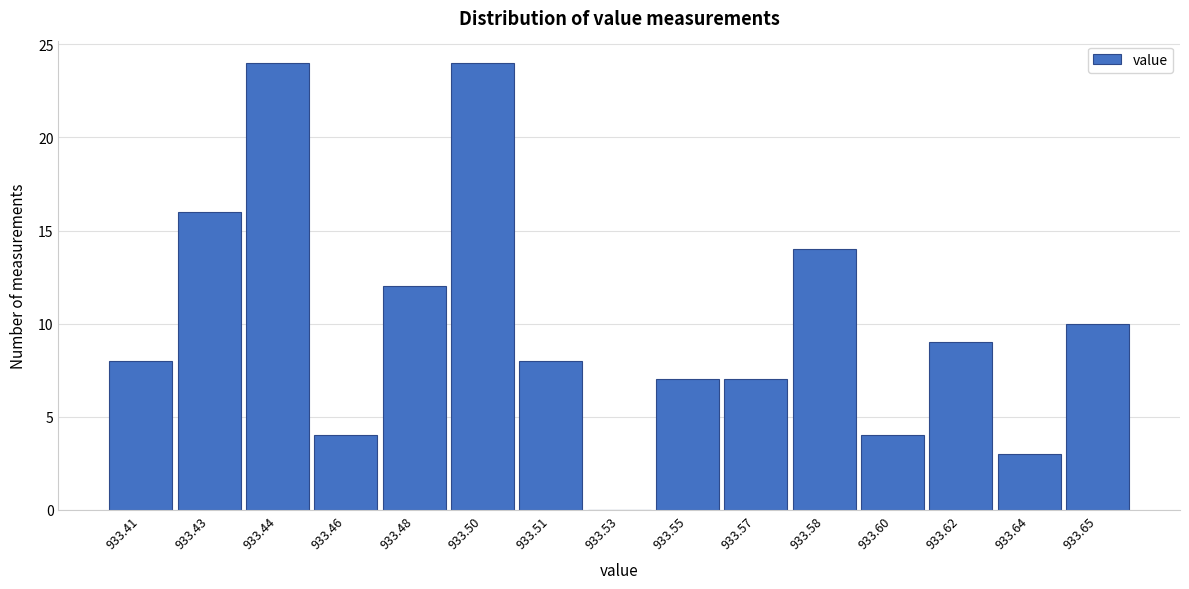

Reading right to left, extract all data points from this chart.

933.65=10	933.64=3	933.62=9	933.60=4	933.58=14	933.57=7	933.55=7	933.53=0	933.51=8	933.50=24	933.48=12	933.46=4	933.44=24	933.43=16	933.41=8